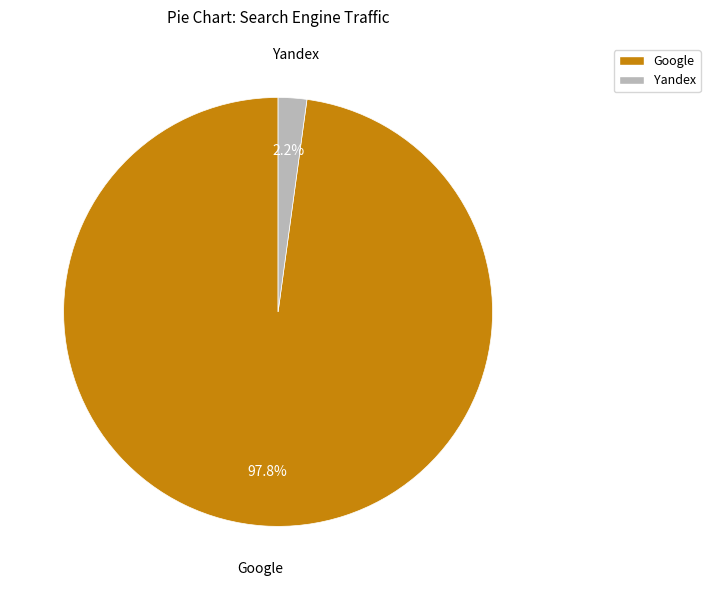

To the nearest percent, what is the average slice percentage?

50%